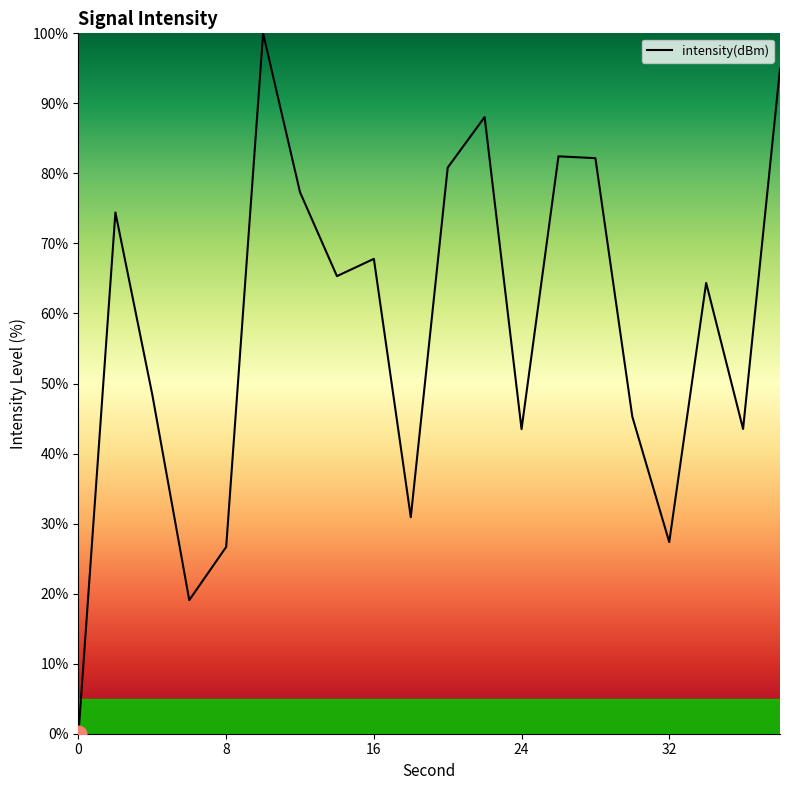

How many lines are shown in the chart?

1